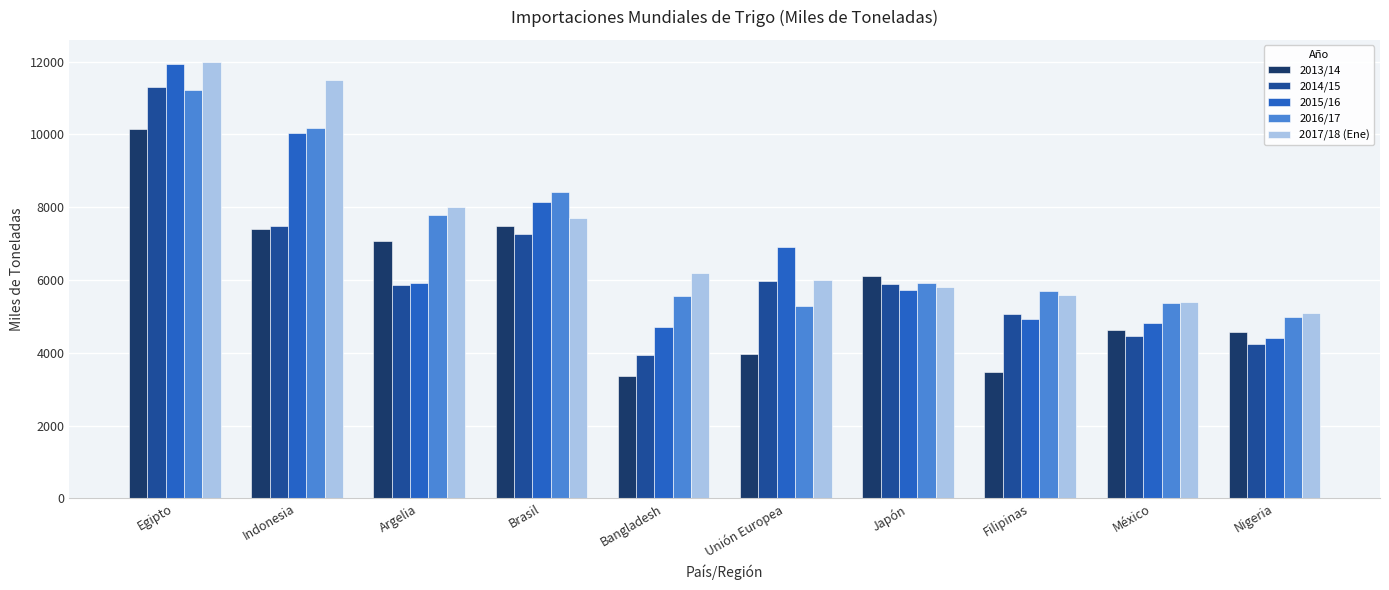

Which series changed the most between Indonesia and Argelia?

2015/16